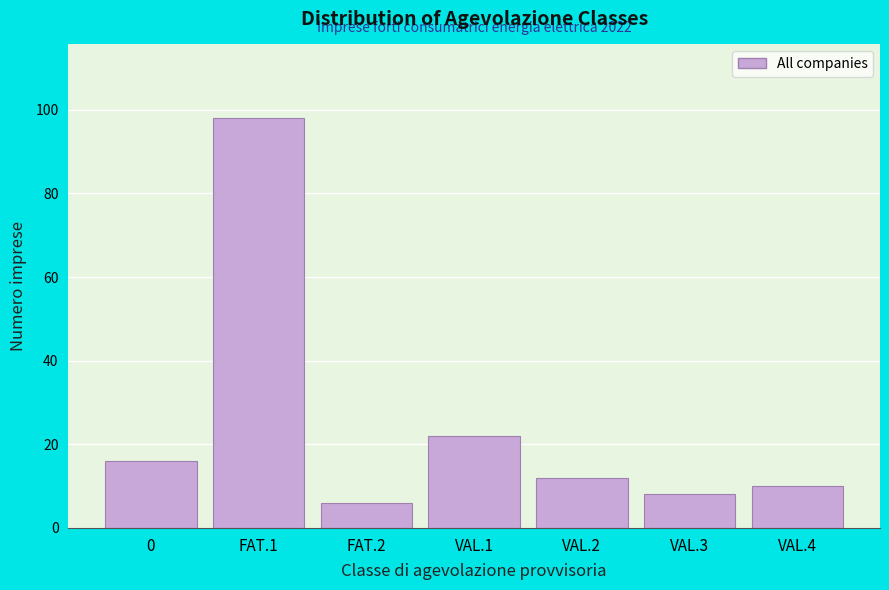

Reading left to right, transcribe all the data shown in this chart.

0=16	FAT.1=98	FAT.2=6	VAL.1=22	VAL.2=12	VAL.3=8	VAL.4=10